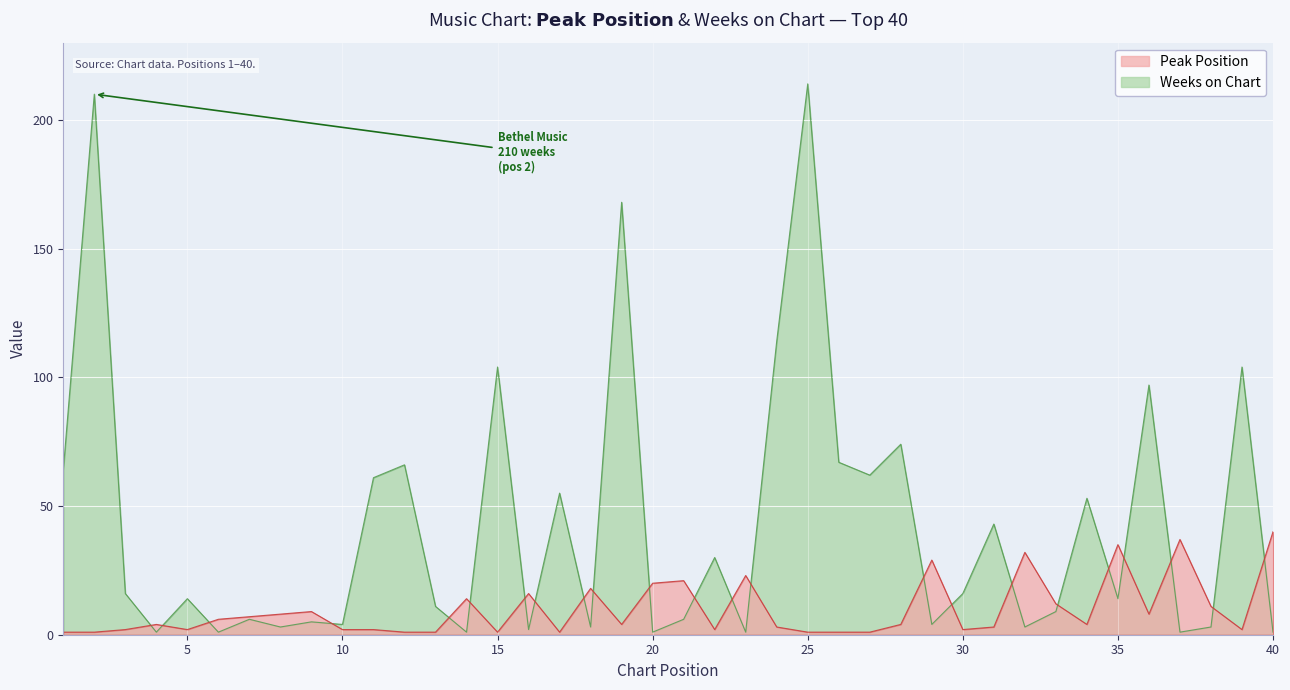

Rank the series by their maximum value, from highest to lowest.

Weeks on Chart, Peak Position